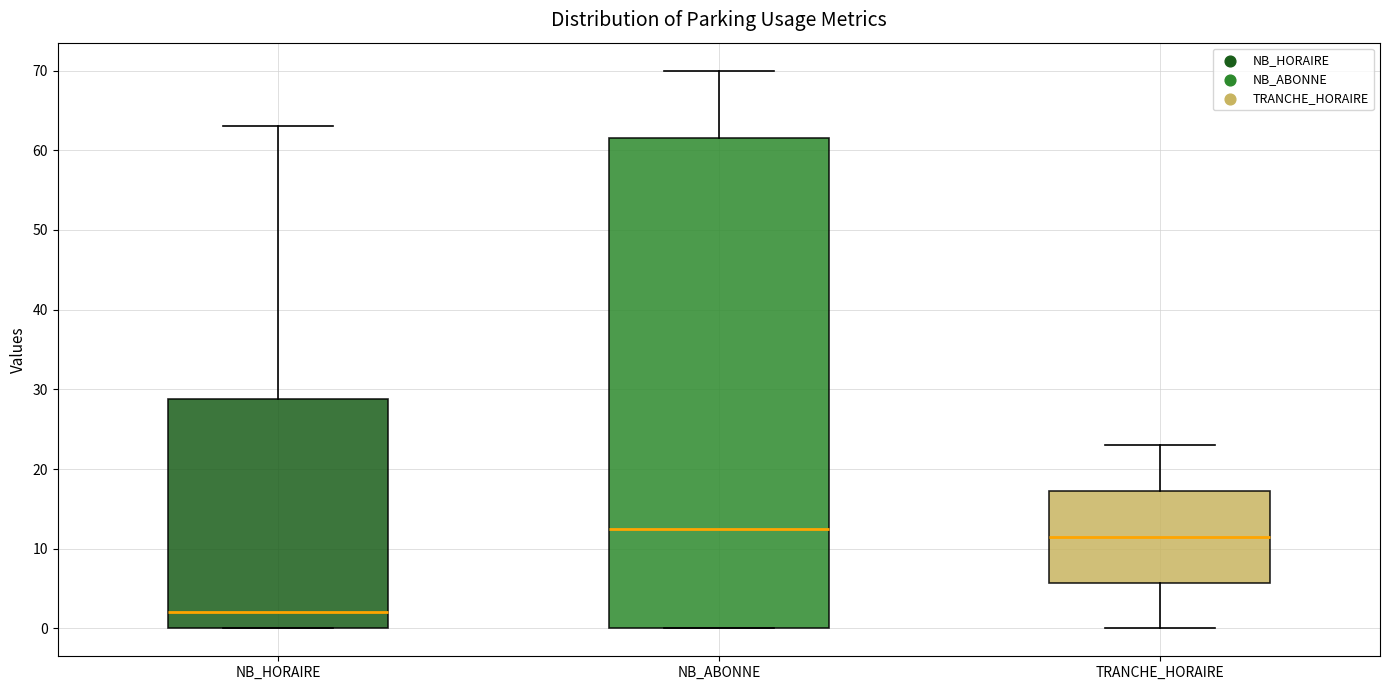

Which box is the tallest, from its lower edge to its upper edge?

NB_ABONNE